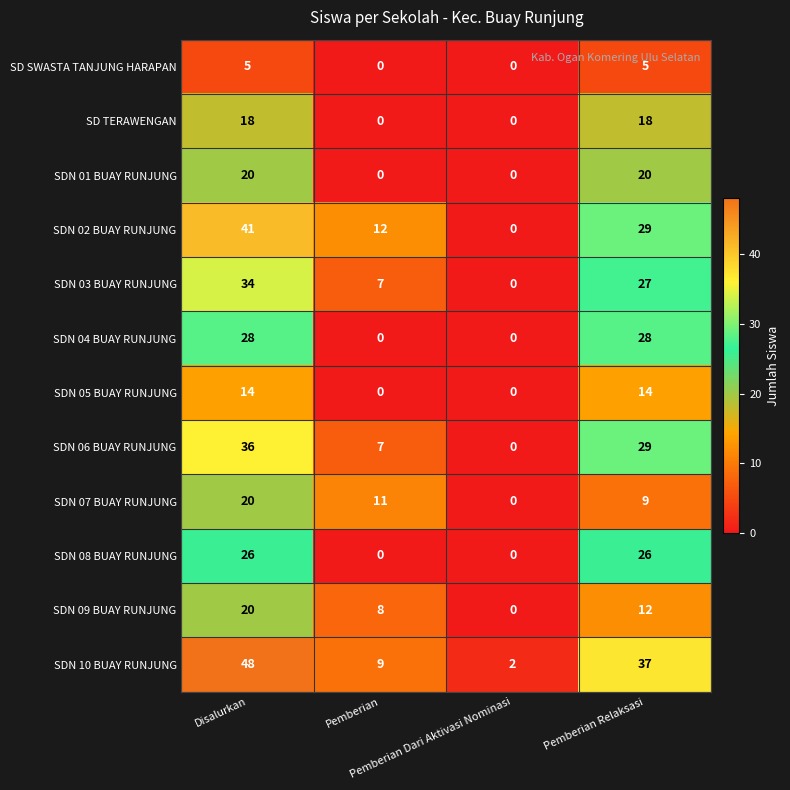

What is the difference between the highest and lowest values at Pemberian Relaksasi?

32